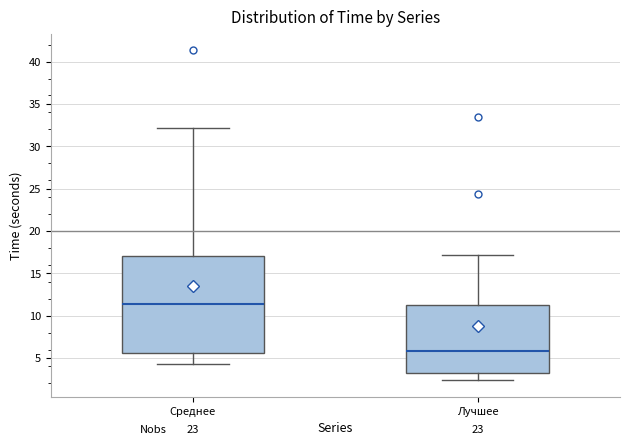

Comparing the boxes themselves (not the whiskers), which one is the tallest?

Среднее